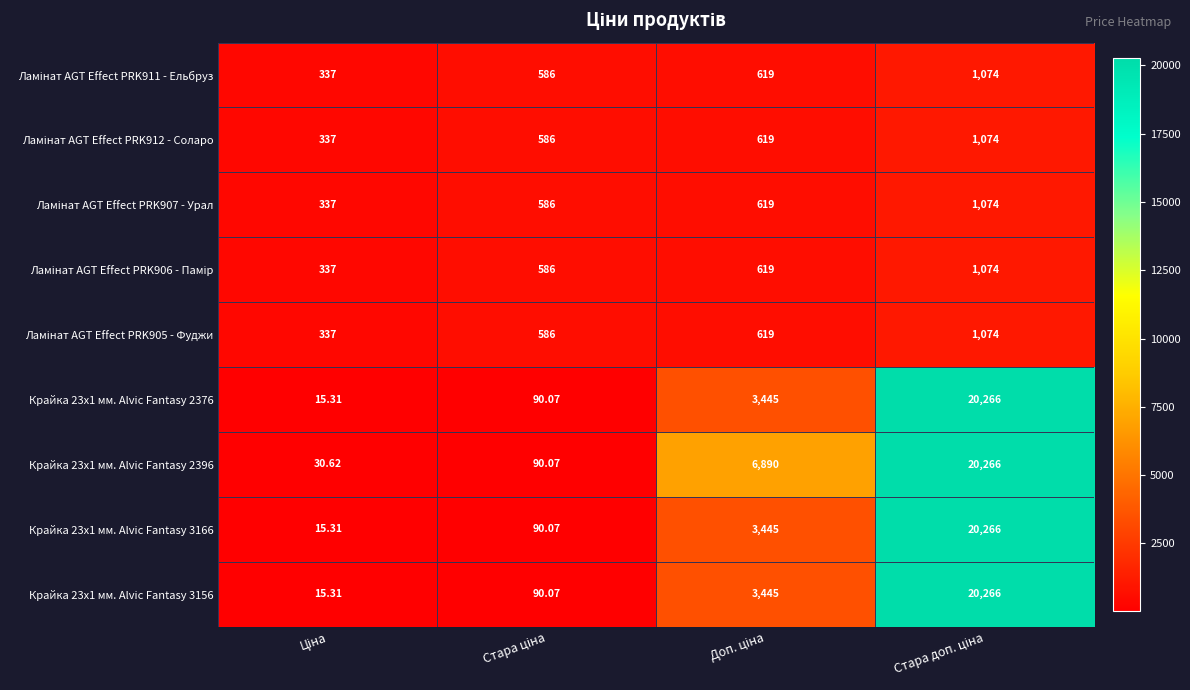

How many series are shown in this chart?

9